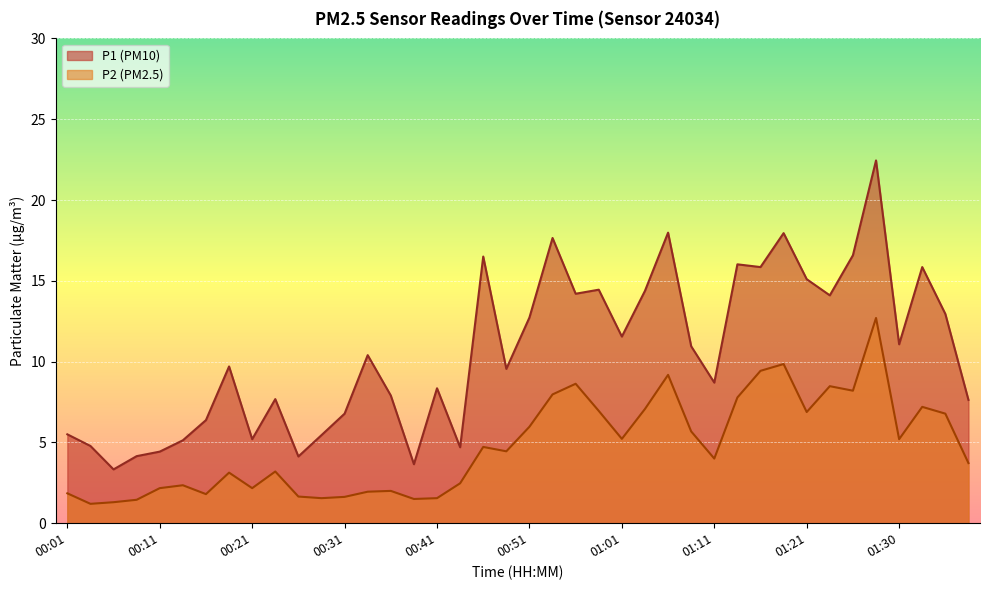

What position from the left is 01:38?

40